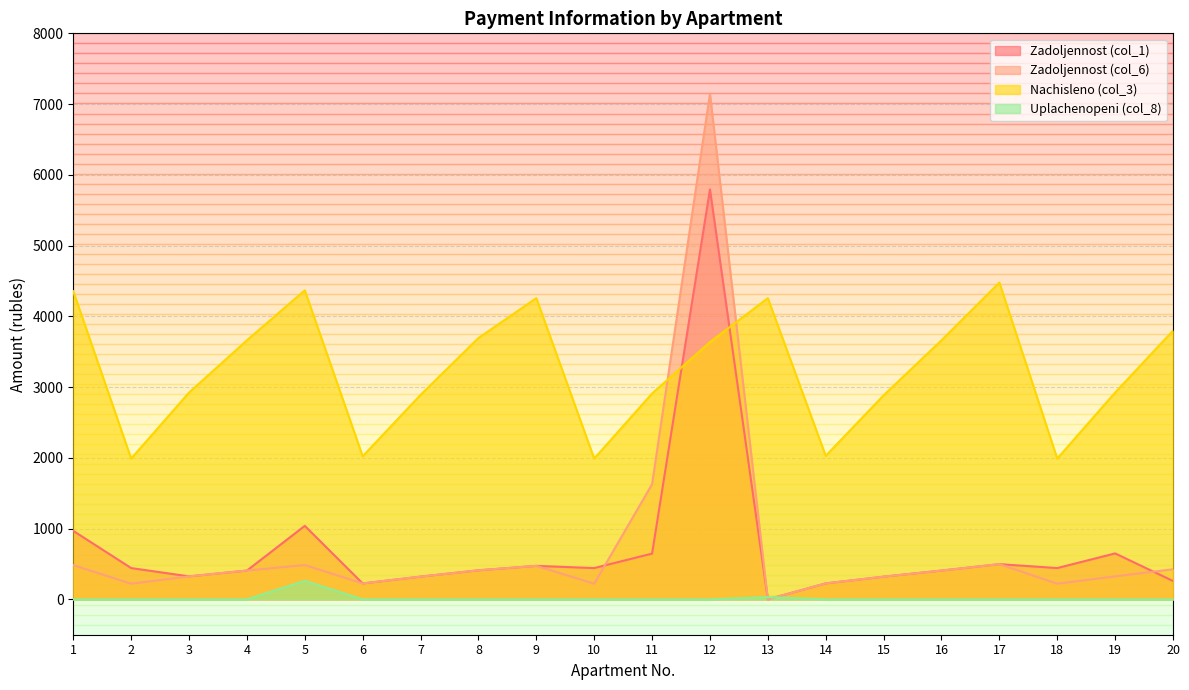

What is the maximum value for col_6?

7145.7